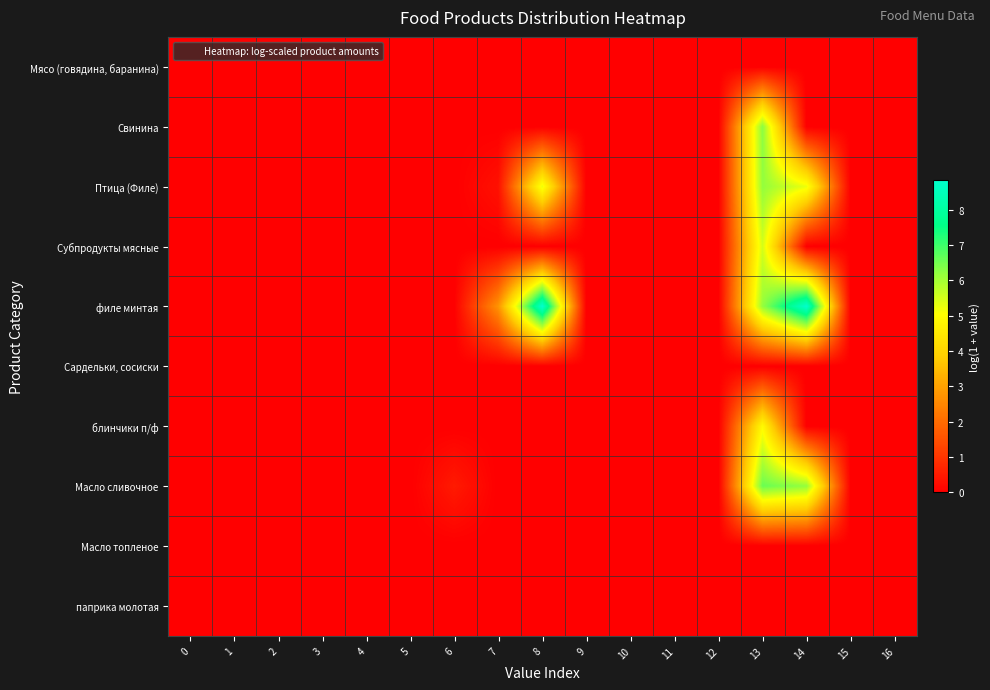

Which series has the largest total across all categories?

филе минтая